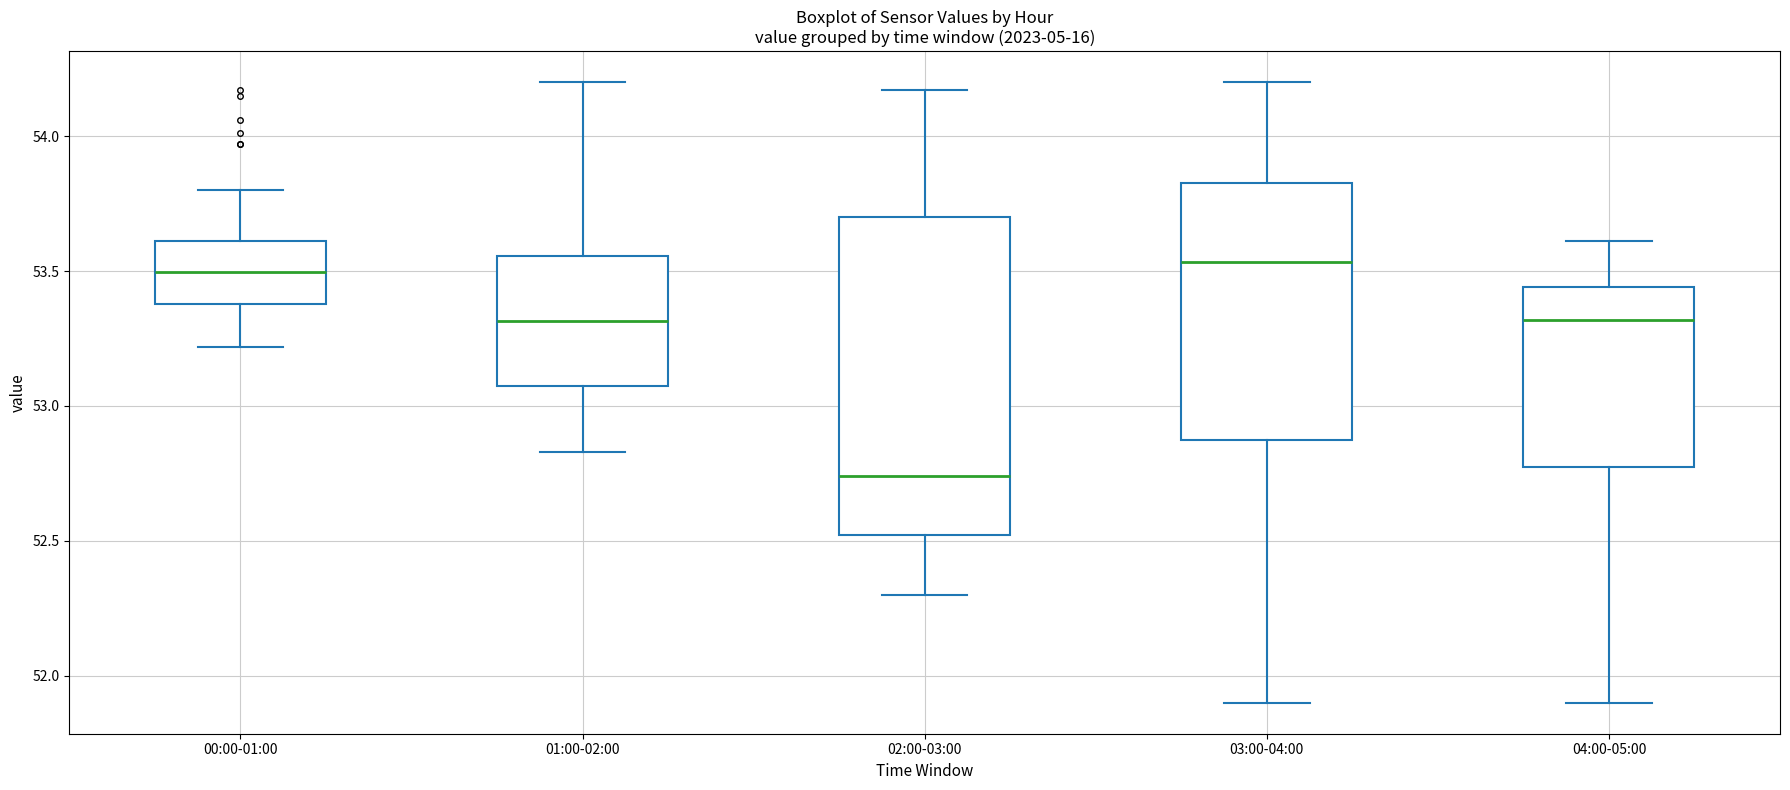

Where is the upper edge of the box for 02:00-03:00 on the y-axis? The values are not printed on the chart, so give them approximately, as read against the axis.

53.70